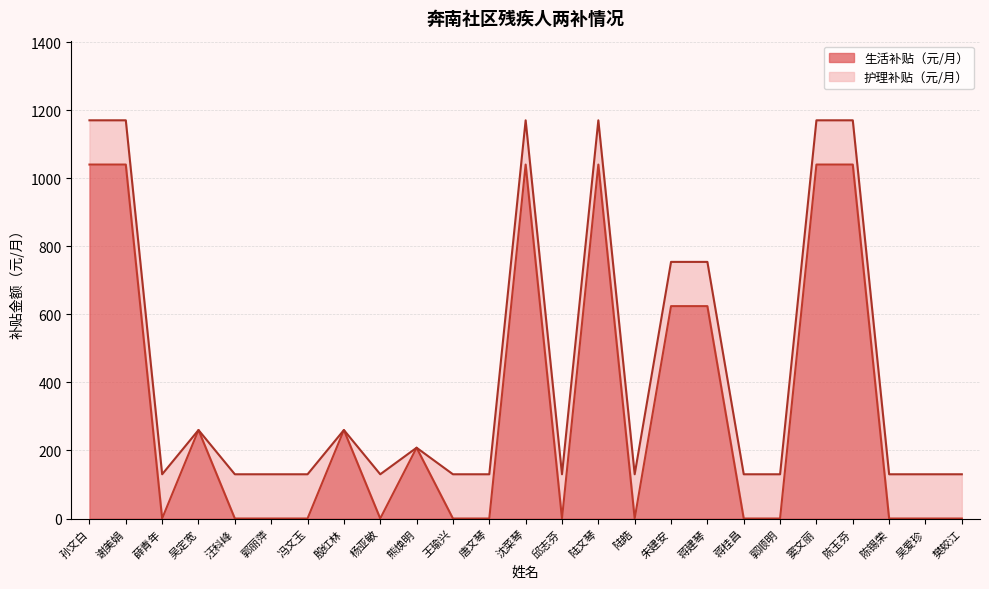

What is the label of the 8th point from the right?

蒋建琴